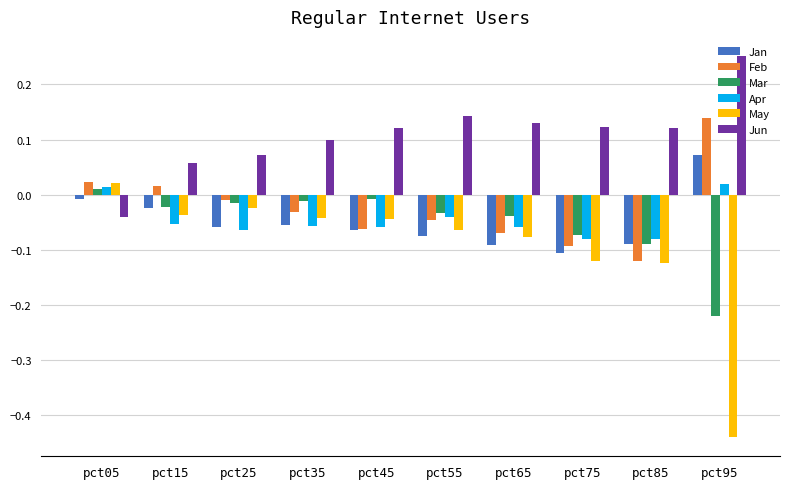

What is the sum of all Feb values?

-0.3